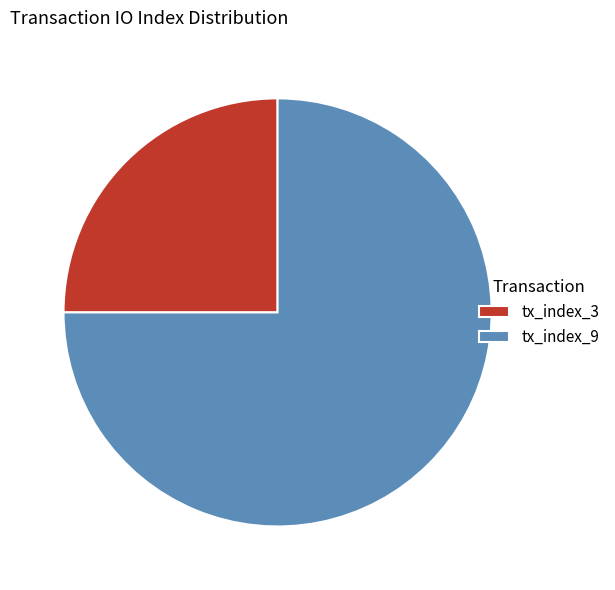

Do tx_index_3 and tx_index_9 together represent more than half of the pie?

Yes